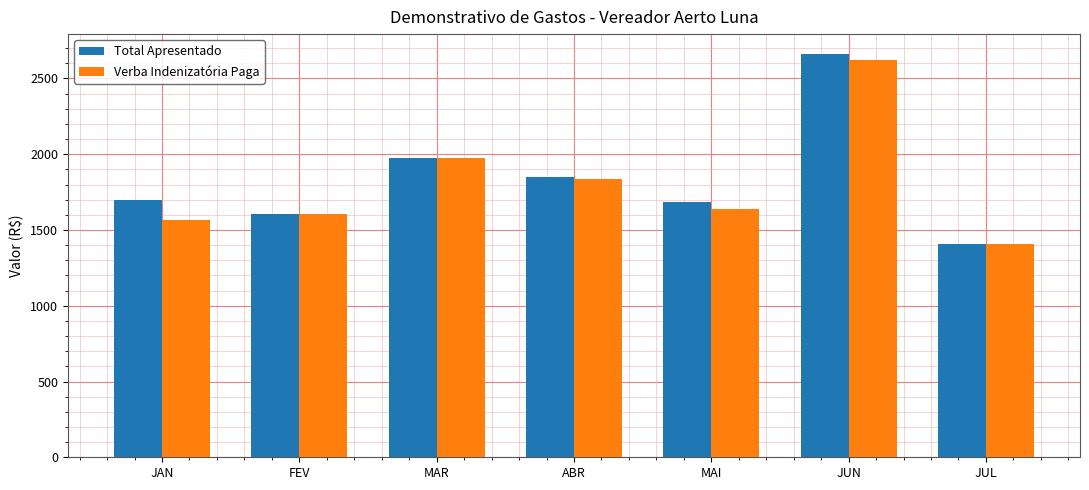

Does the chart contain any negative values?

No